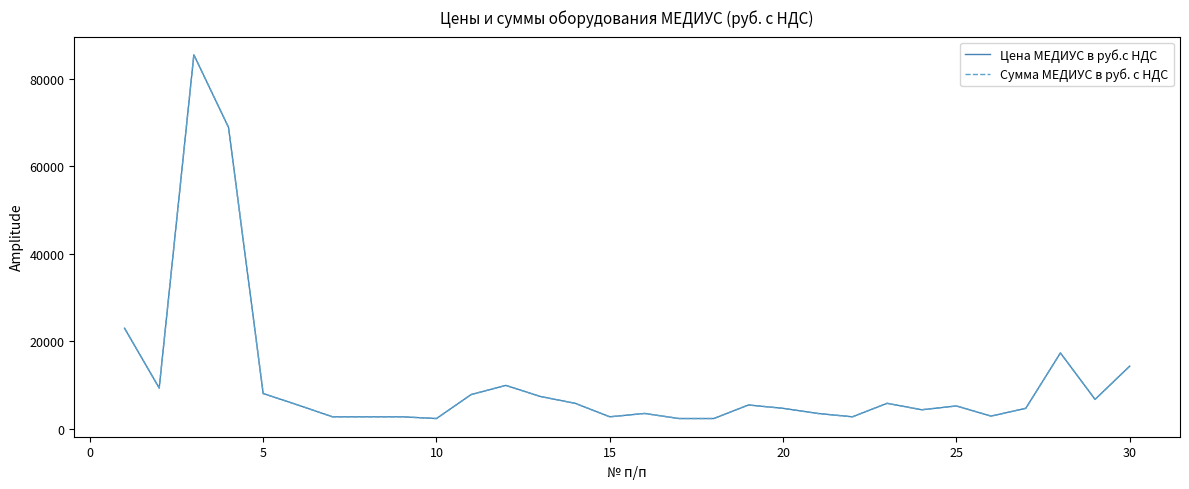

Is this an area chart (filled region under the line)?

No